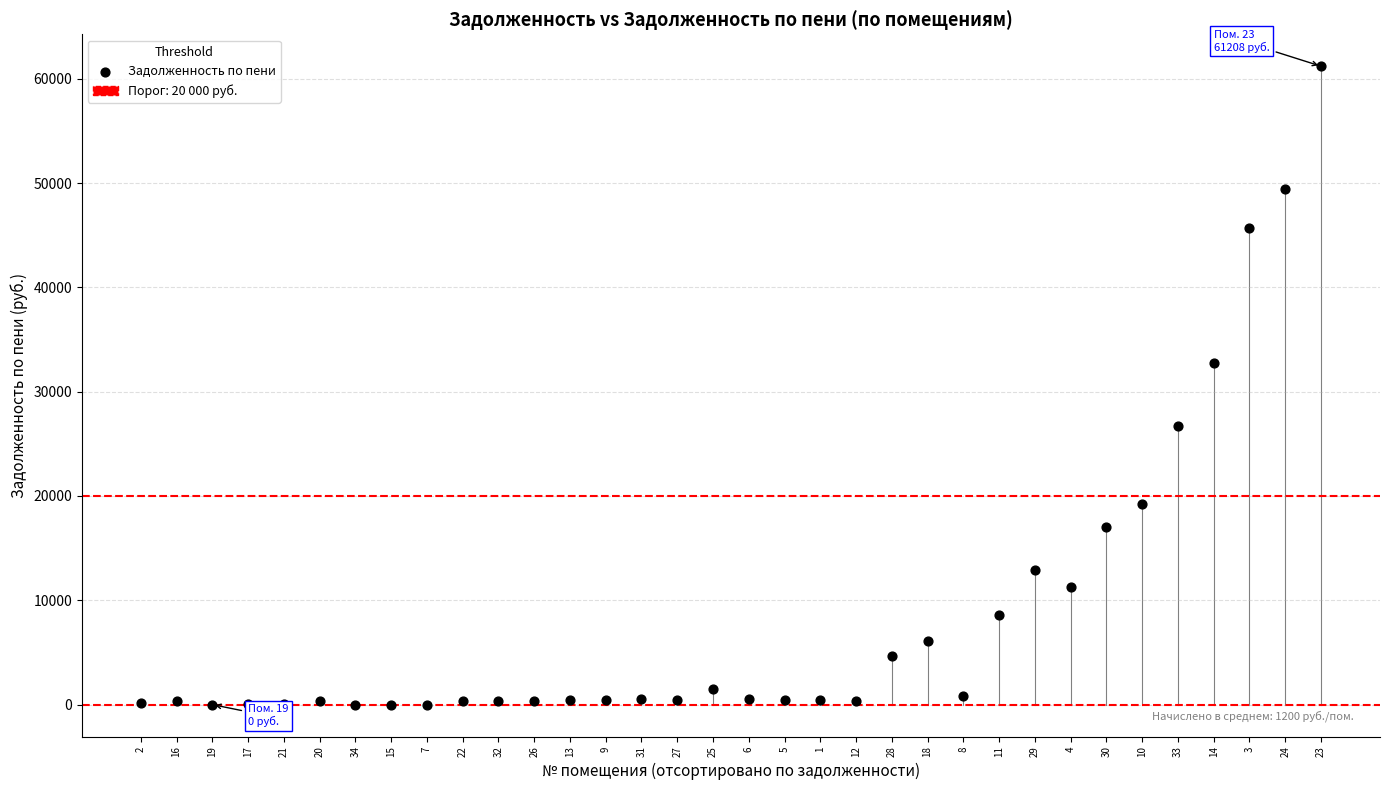

What Y value in the scatter plot is closest to 30604?

32790.1